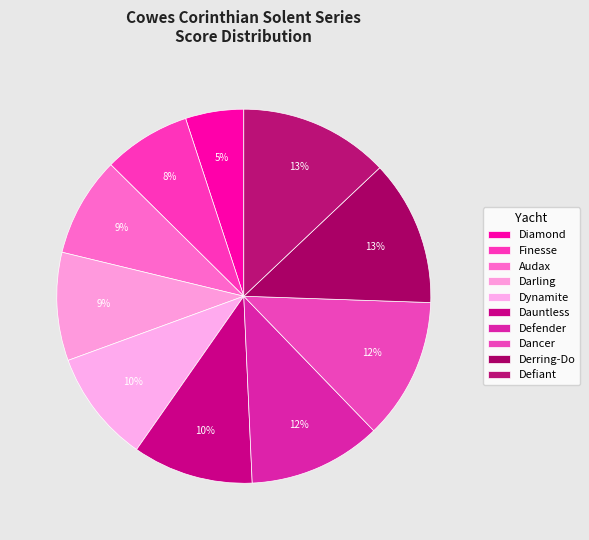

Rank the categories by value from highest to lowest.

Defiant, Derring-Do, Dancer, Defender, Dauntless, Dynamite, Darling, Audax, Finesse, Diamond